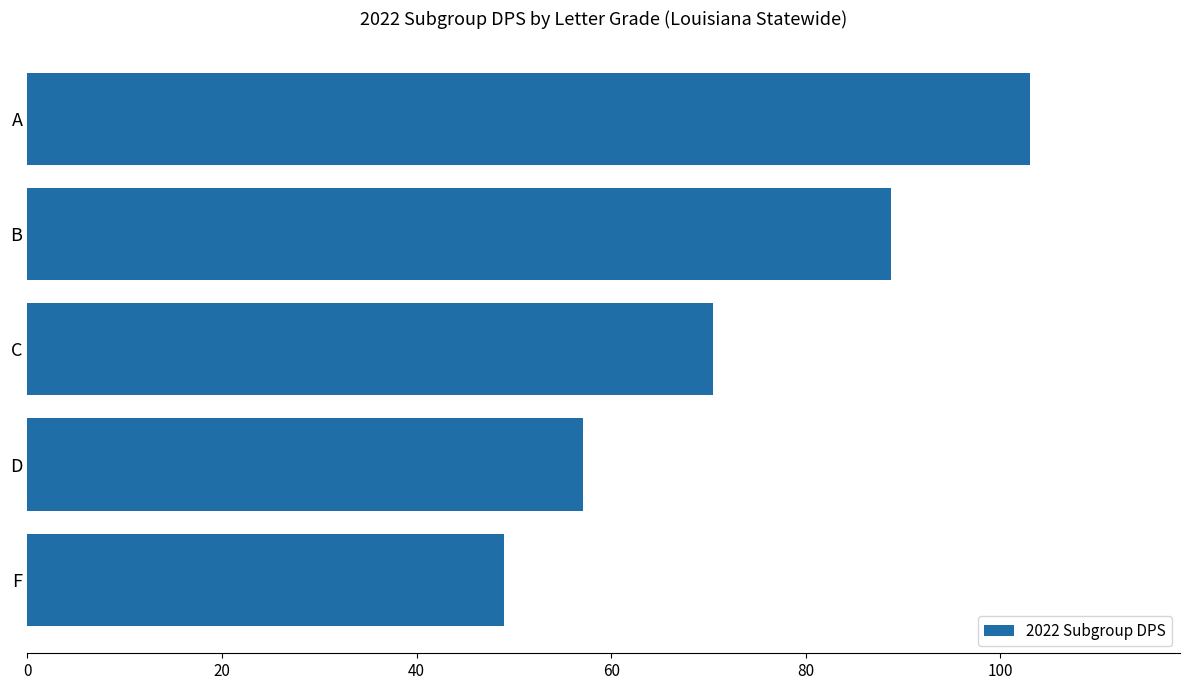

What is the change in value from A to B?

-14.3